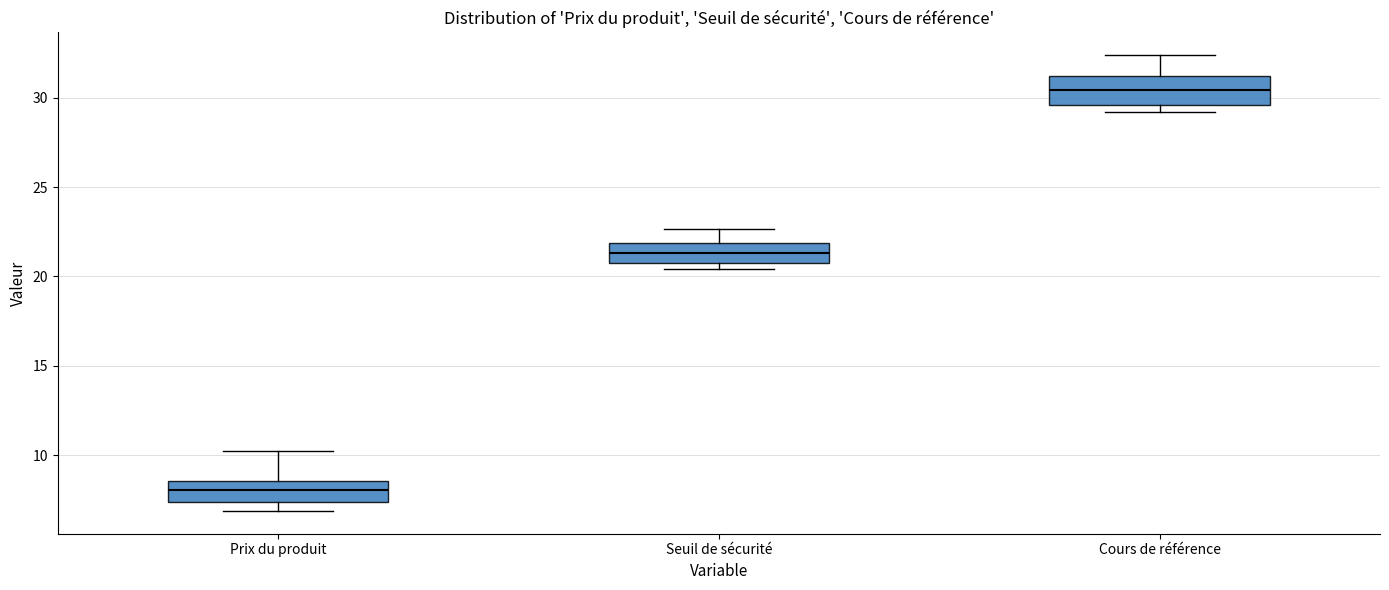

Reading left to right, transcribe this box plot: for each box, give where its median line is, the range the box spans, and where its two whiskers end, as read against the y-axis. The values are not printed on the chart, so give them approximately, as read against the axis.

Prix du produit: median 8.0, box 7.5 to 8.5, whiskers 7.0 to 10.0
Seuil de sécurité: median 21.5, box 20.5 to 22.0, whiskers 20.5 (just below the box's lower edge) to 22.5
Cours de référence: median 30.5, box 29.5 to 31.0, whiskers 29.0 to 32.5